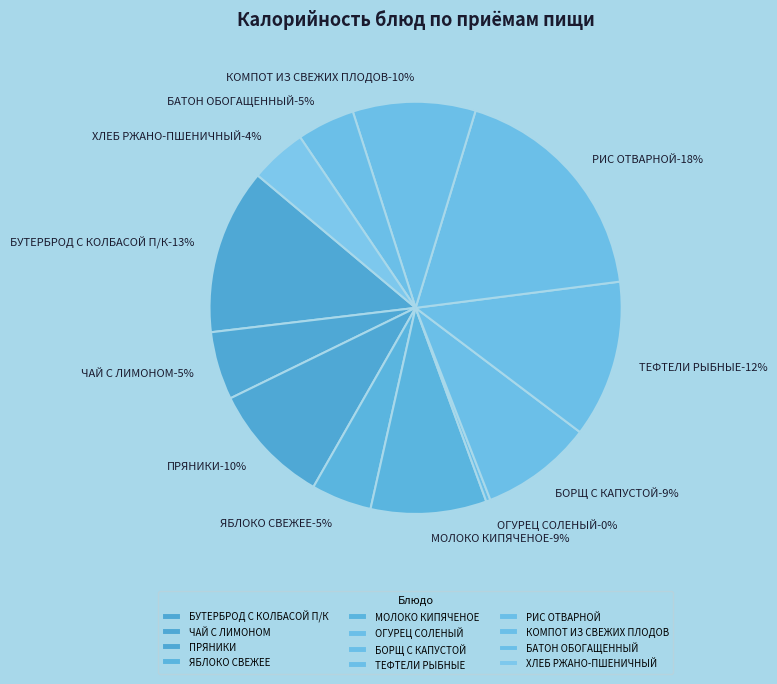

Rank the categories by value from highest to lowest.

РИС ОТВАРНОЙ, БУТЕРБРОД С КОЛБАСОЙ П/К, ТЕФТЕЛИ РЫБНЫЕ, КОМПОТ ИЗ СВЕЖИХ ПЛОДОВ, ПРЯНИКИ, МОЛОКО КИПЯЧЕНОЕ, БОРЩ С КАПУСТОЙ, ЧАЙ С ЛИМОНОМ, ЯБЛОКО СВЕЖЕЕ, БАТОН ОБОГАЩЕННЫЙ, ХЛЕБ РЖАНО-ПШЕНИЧНЫЙ, ОГУРЕЦ СОЛЕНЫЙ